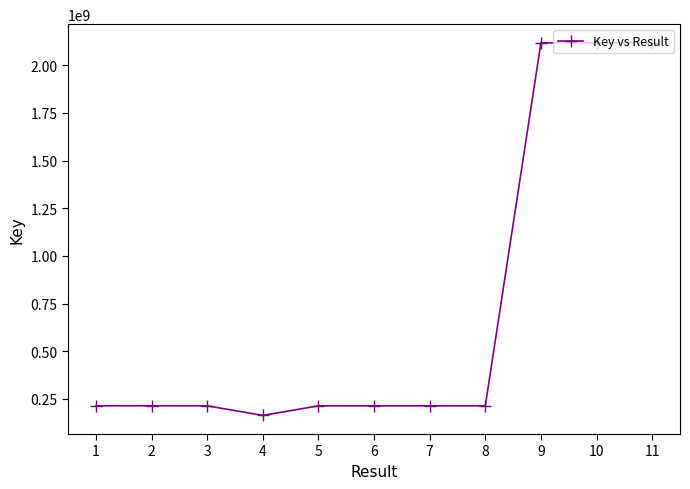

At which label does the data first exceed 213962585?

1